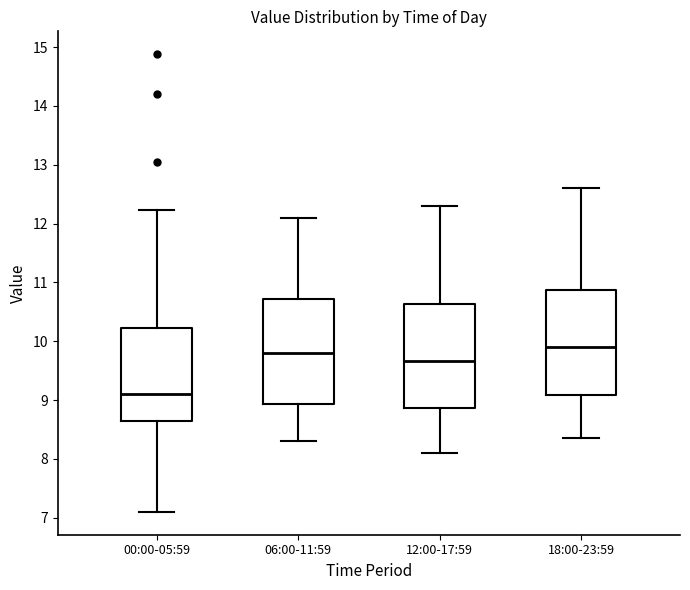

Reading left to right, read every box against the y-axis: the position of its median line, the range the box covers, and the ends of its whiskers. The values are not printed on the chart, so give them approximately, as read against the axis.

00:00-05:59: median 9.1, box 8.6 to 10.2, whiskers 7.1 to 12.2
06:00-11:59: median 9.8, box 8.9 to 10.7, whiskers 8.3 to 12.1
12:00-17:59: median 9.7, box 8.9 to 10.6, whiskers 8.1 to 12.3
18:00-23:59: median 9.9, box 9.1 to 10.9, whiskers 8.4 to 12.6